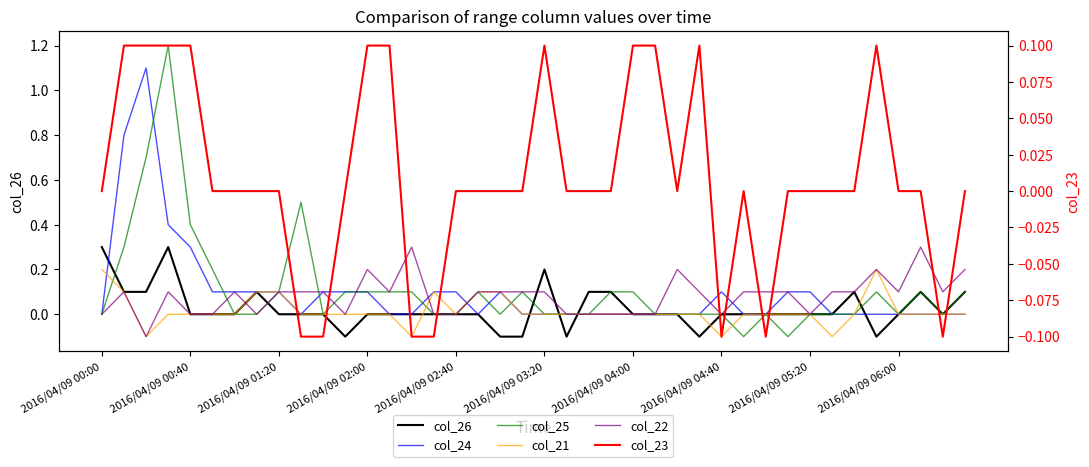

Which series changed the most between 2016/04/09 05:20 and 37?

col_22